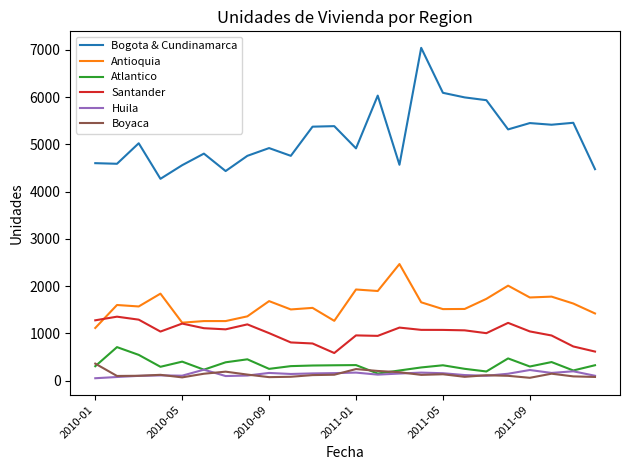

What is the highest value of the Boyaca series?

361